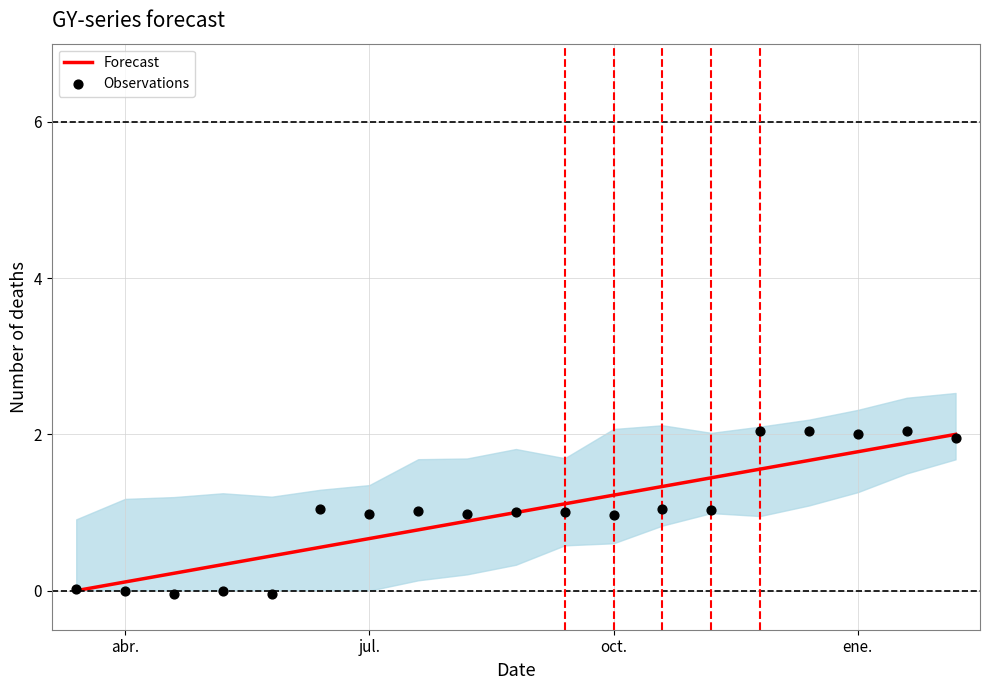

At how many categories does at least one series exceed 0?

19